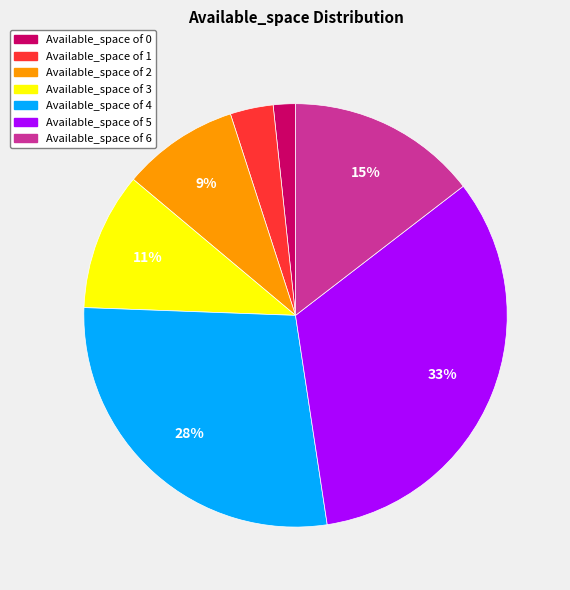

To the nearest percent, what is the average slice percentage?

14%